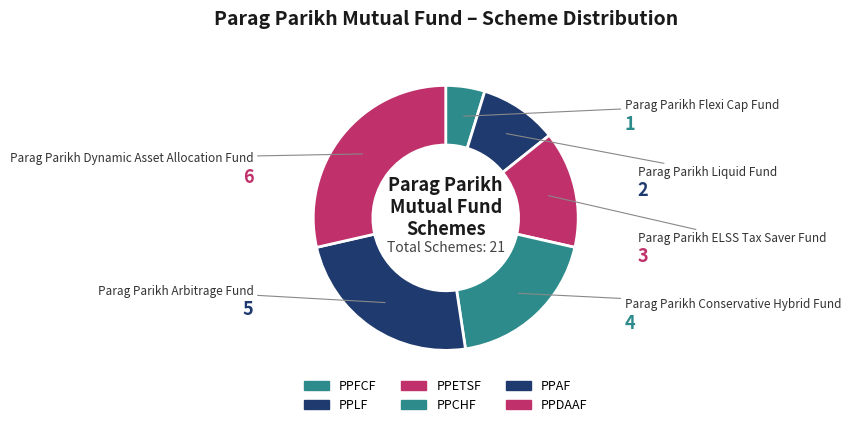

Does PPDAAF represent more than half of the total?

No